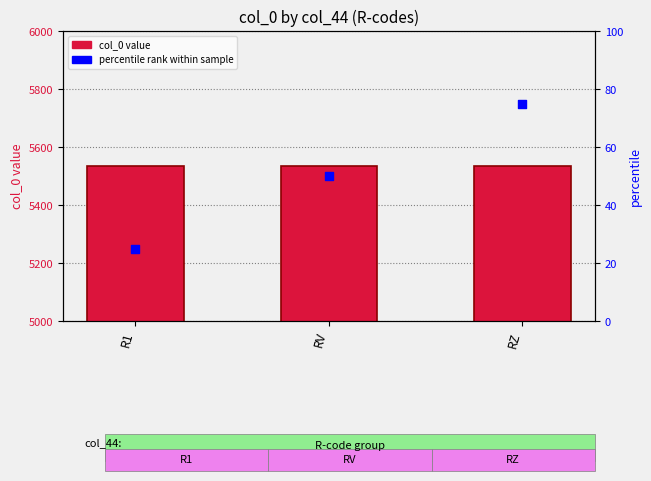

Which series contains the lowest Y value?

percentile rank within sample